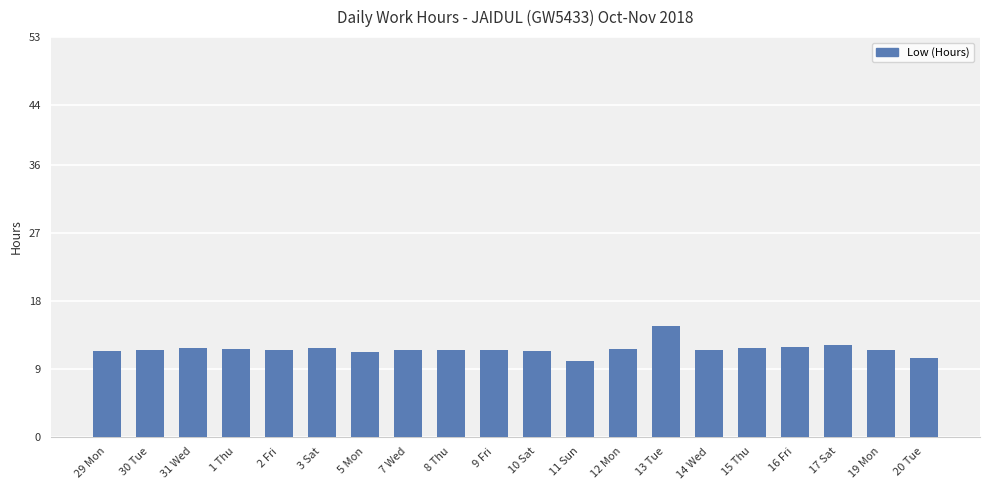

The value at 29 Mon is 14.7. True or false?

False